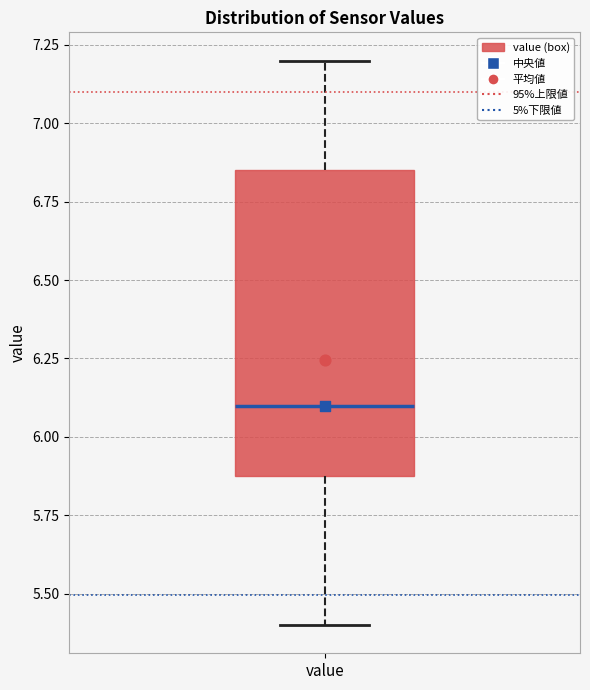

Transcribe this box plot: give where the median line is, the range the box spans, and where the two whiskers end, as read against the y-axis. The values are not printed on the chart, so give them approximately, as read against the axis.

median 6.10, box 5.90 to 6.85, whiskers 5.40 to 7.20